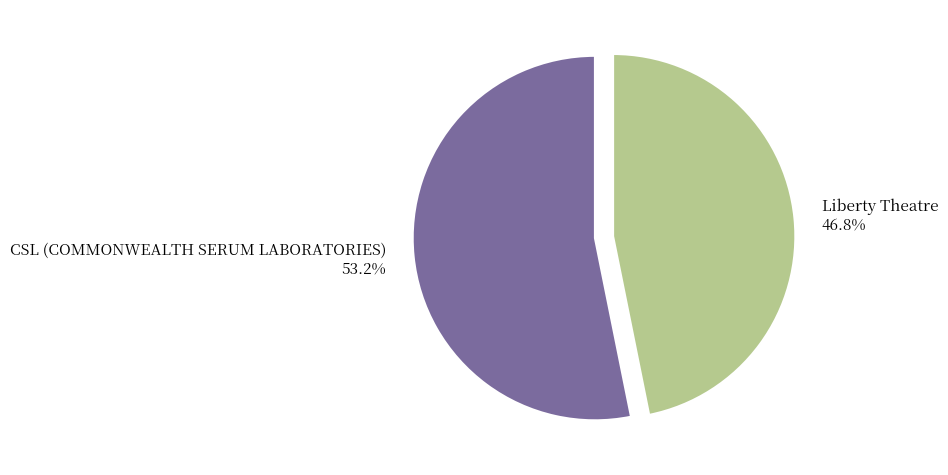

Which category has the biggest portion of the pie?

CSL (COMMONWEALTH SERUM LABORATORIES)